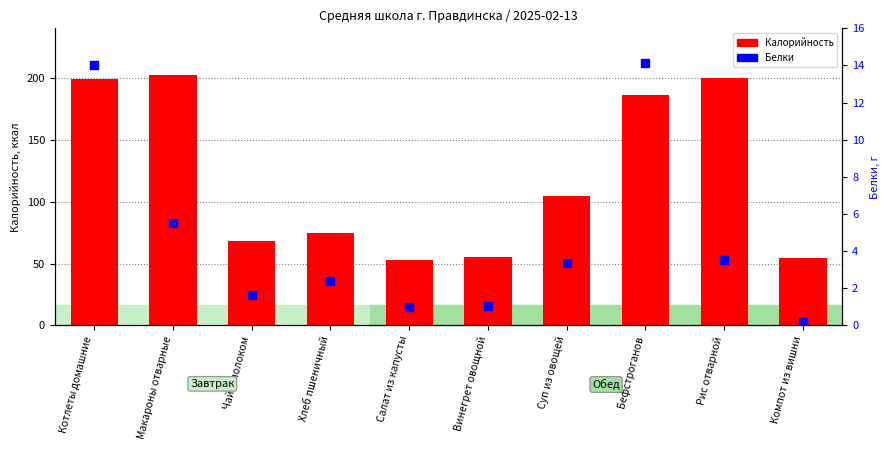

At how many categories does at least one series exceed 133?

4